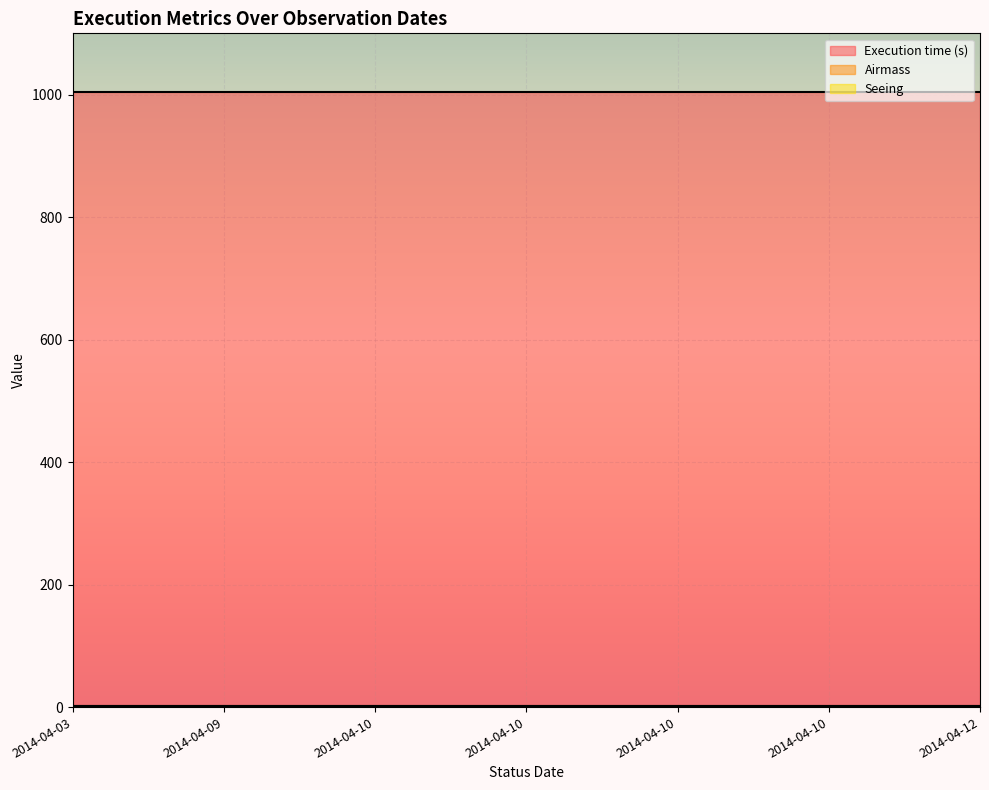

Reading left to right, what are all the values shown in this chart?

Execution time (s): 1005.0	1005.0	1005.0	1005.0	1005.0	1005.0	1005.0	1005.0	1005.0	1005.0	1005.0	1005.0	1005.0	1005.0	1005.0	1005.0	1005.0	1005.0	1005.0
Airmass: 1.7	1.7	1.7	1.7	1.7	1.7	1.7	1.7	1.7	1.7	1.7	1.7	1.7	1.7	1.7	1.7	1.7	1.7	1.7
Seeing: 1.2	1.2	1.2	1.2	1.2	1.2	1.2	1.2	1.2	1.2	1.2	1.2	1.2	1.2	1.2	1.2	1.2	1.2	1.2